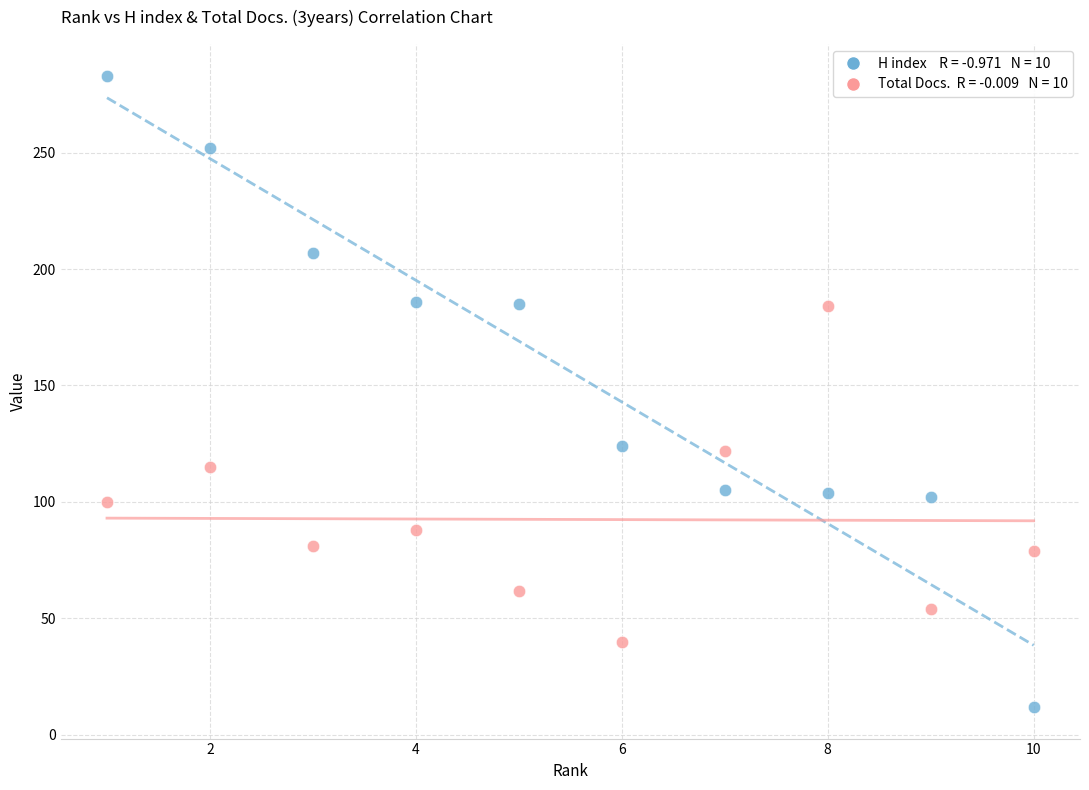

Across all data points, what is the range of X values (max minus min)?

9